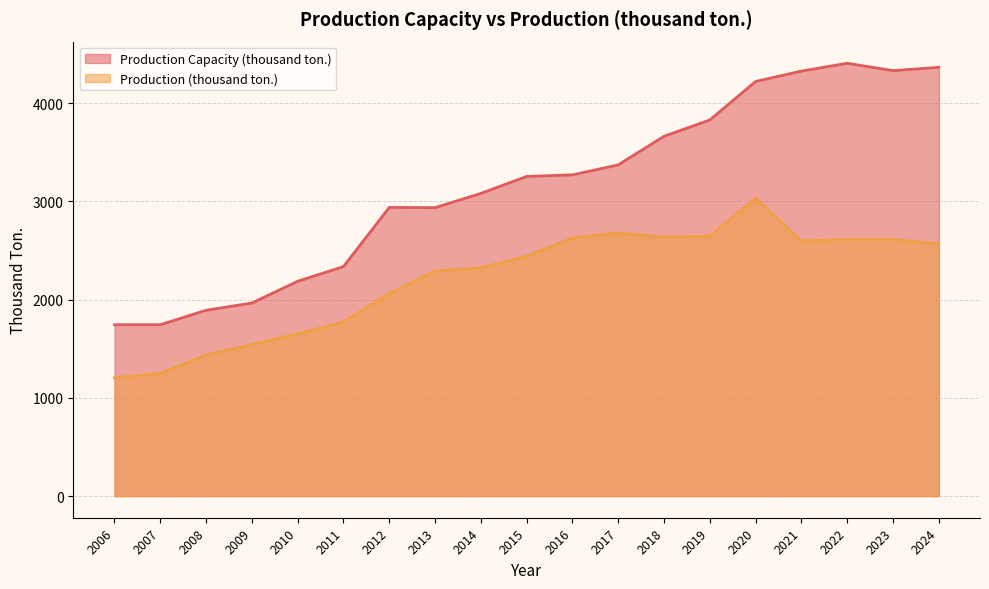

Reading right to left, extract all data points from this chart.

Production Capacity (thousand ton.): 4364.8	4330.9	4406.0	4326.4	4220.9	3828.9	3662.9	3371.8	3269.9	3254.1	3081.4	2936.4	2938.5	2336.4	2186.9	1965.2	1891.7	1744.7	1744.7
Production (thousand ton.): 2565.4	2613.0	2612.5	2596.5	3034.6	2645.7	2636.6	2678.7	2626.8	2441.4	2322.7	2292.5	2062.3	1773.2	1649.7	1544.0	1435.2	1249.0	1204.2